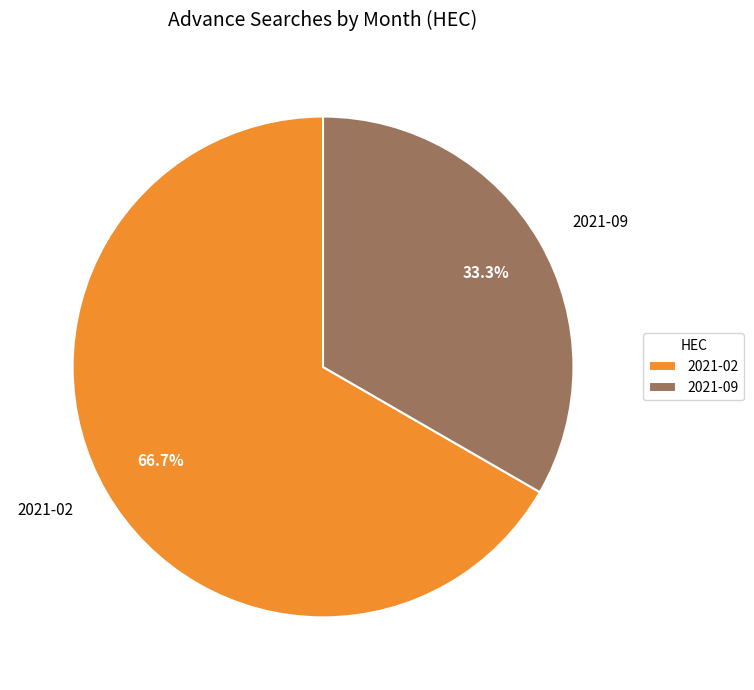

Which slice is the smallest?

2021-09